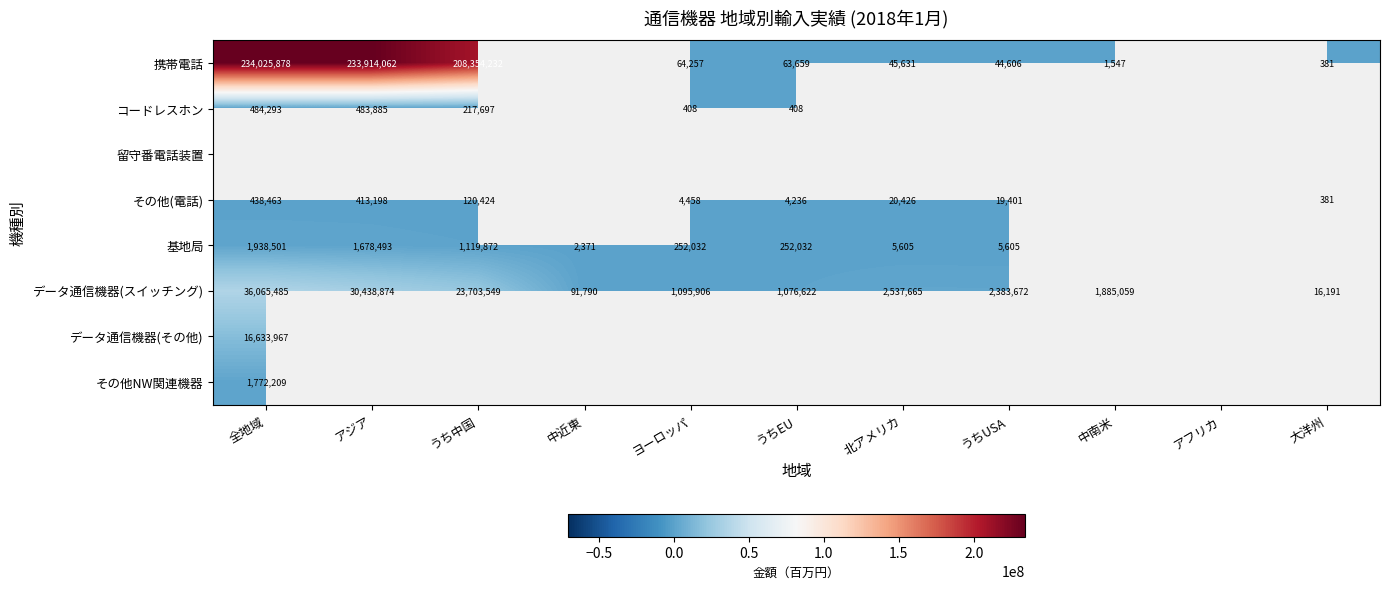

At how many categories does at least one series exceed 99101983?

3